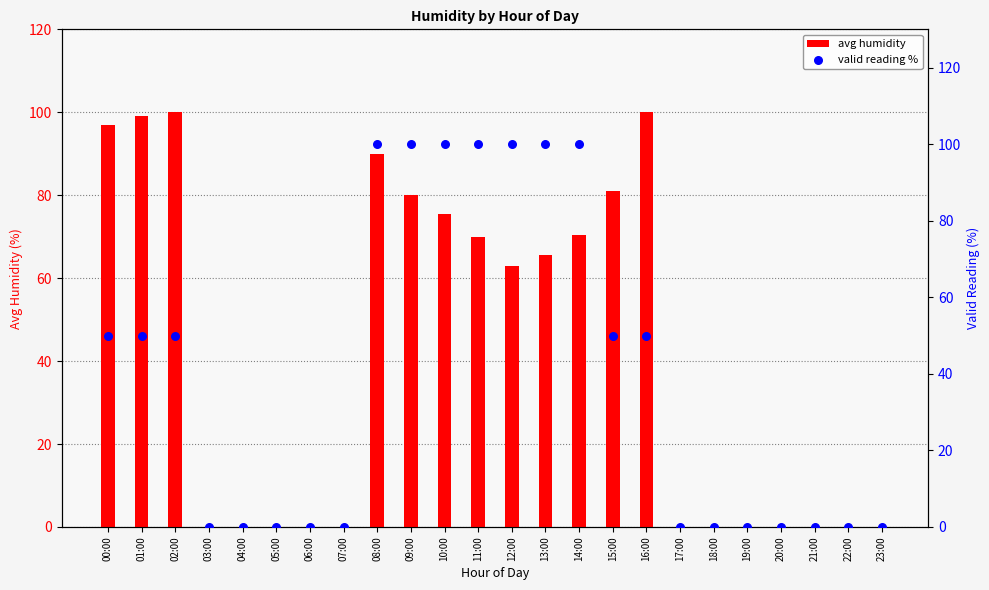

Which series reaches the maximum Y coordinate?

avg humidity